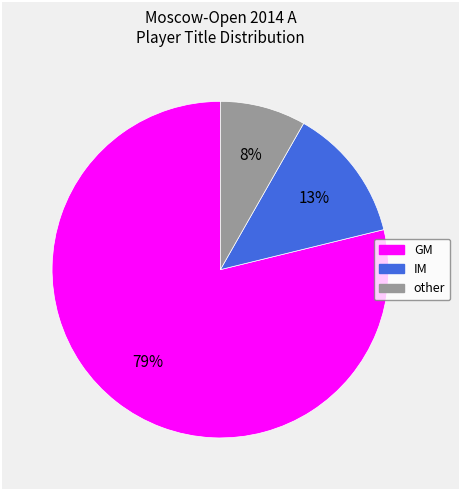

True or false: IM accounts for 18% of the total.

False